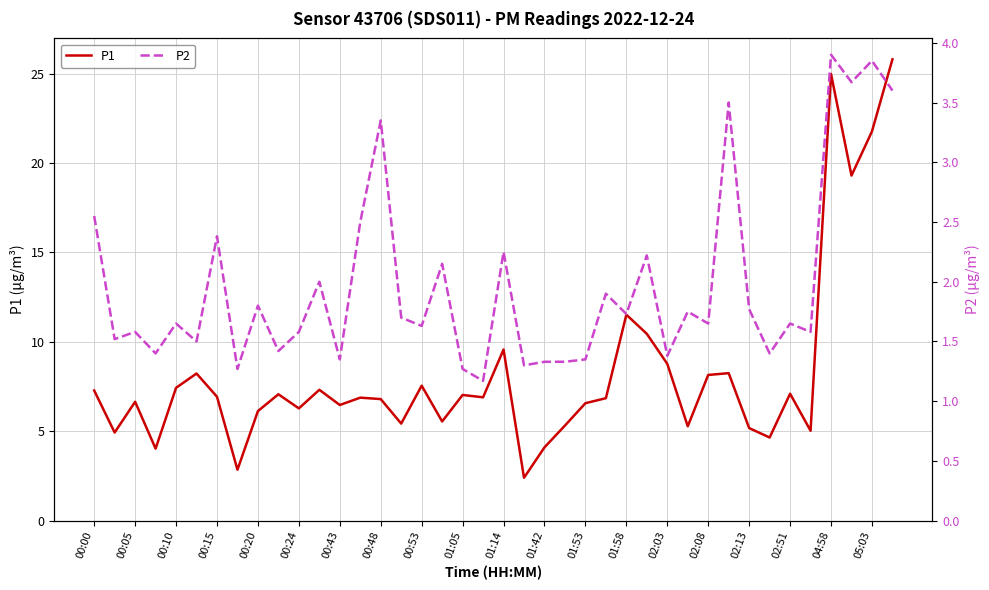

What is the spread (max minus min) of values at 27?

8.2